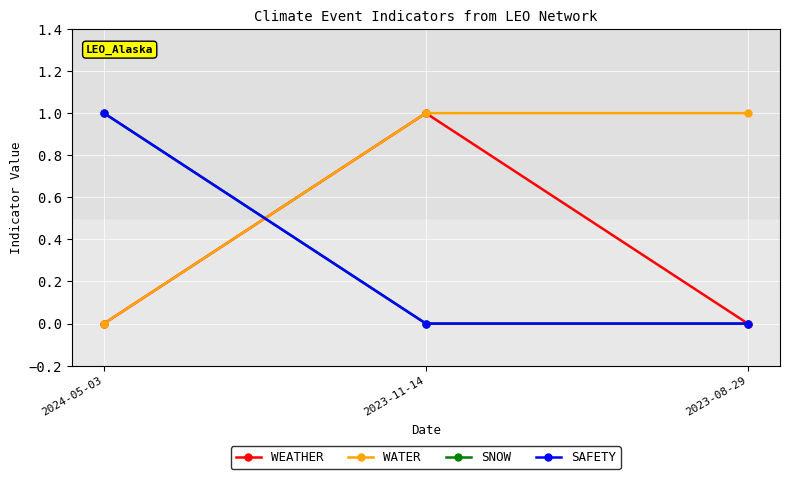

Reading left to right, transcribe all the data shown in this chart.

WEATHER: 2024-05-03=0	2023-11-14=1	2023-08-29=0
WATER: 2024-05-03=0	2023-11-14=1	2023-08-29=1
SNOW: 2024-05-03=1	2023-11-14=0	2023-08-29=0
SAFETY: 2024-05-03=1	2023-11-14=0	2023-08-29=0